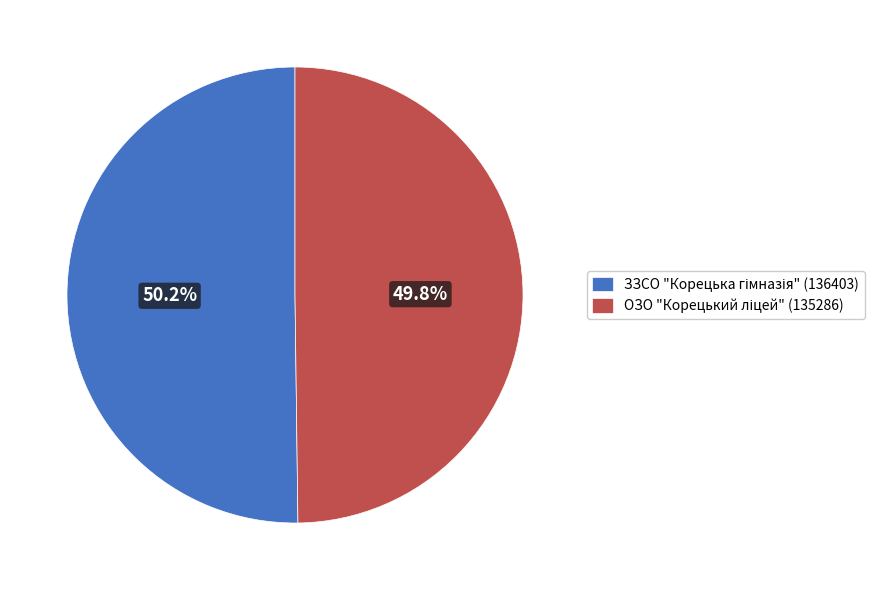

Is there any slice that represents more than half of the pie?

Yes